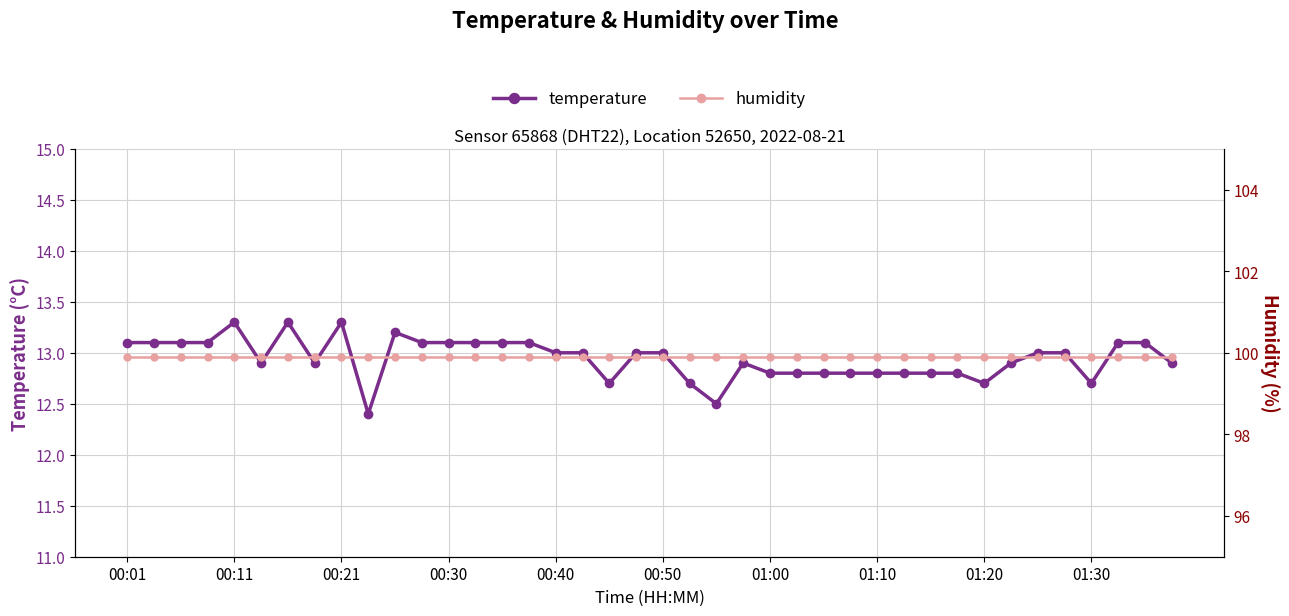

True or false: humidity and temperature cross at least once.

False